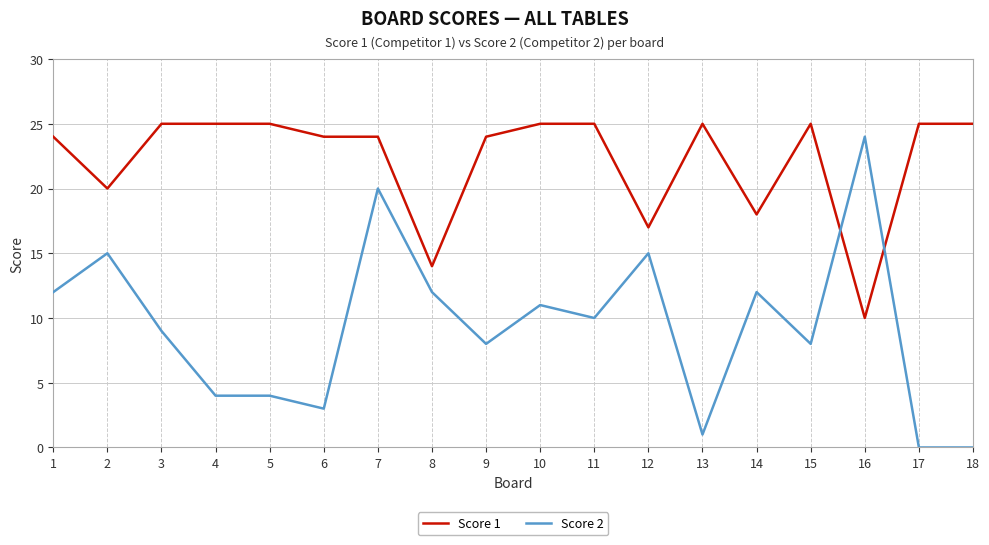

After their last crossing, which series has the higher values: Score 2 or Score 1?

Score 1